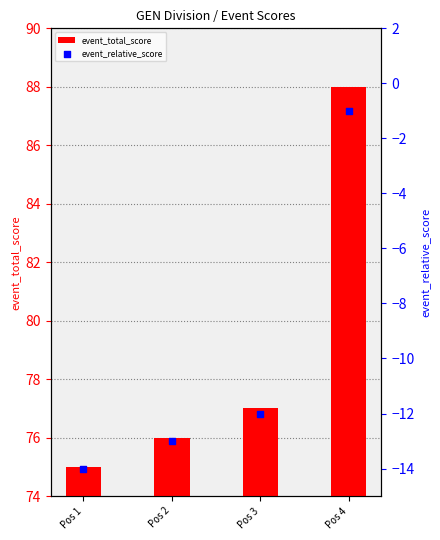

Which series has the largest Y range (max minus min)?

event_total_score